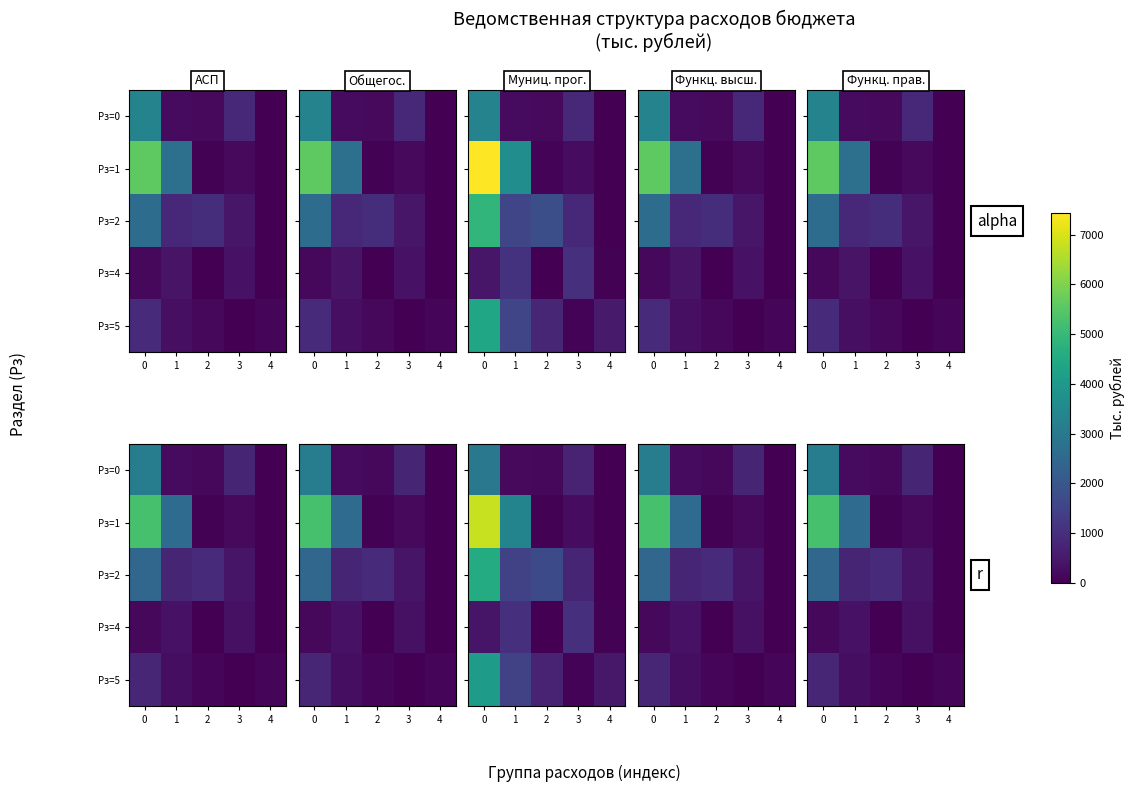

What is the difference between the row_3 values at 2 and 4?

14.8